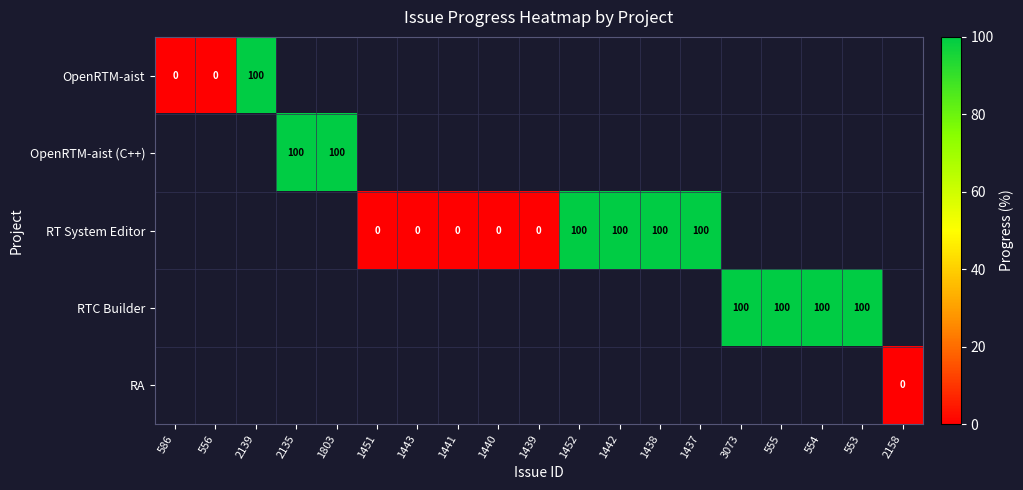

Which has a higher value, 2158 or 1451?

1451